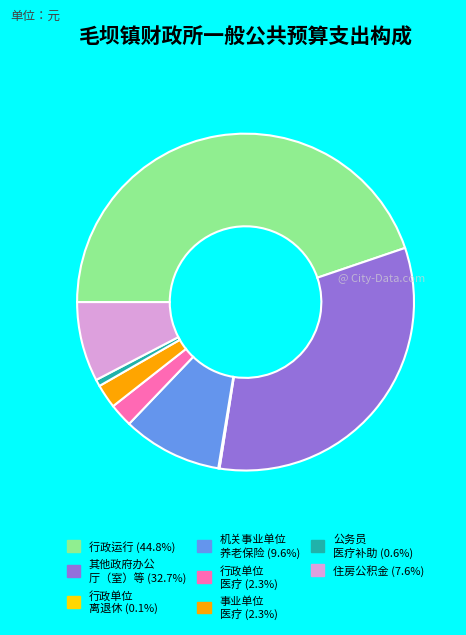

Is there any slice that represents more than half of the pie?

No